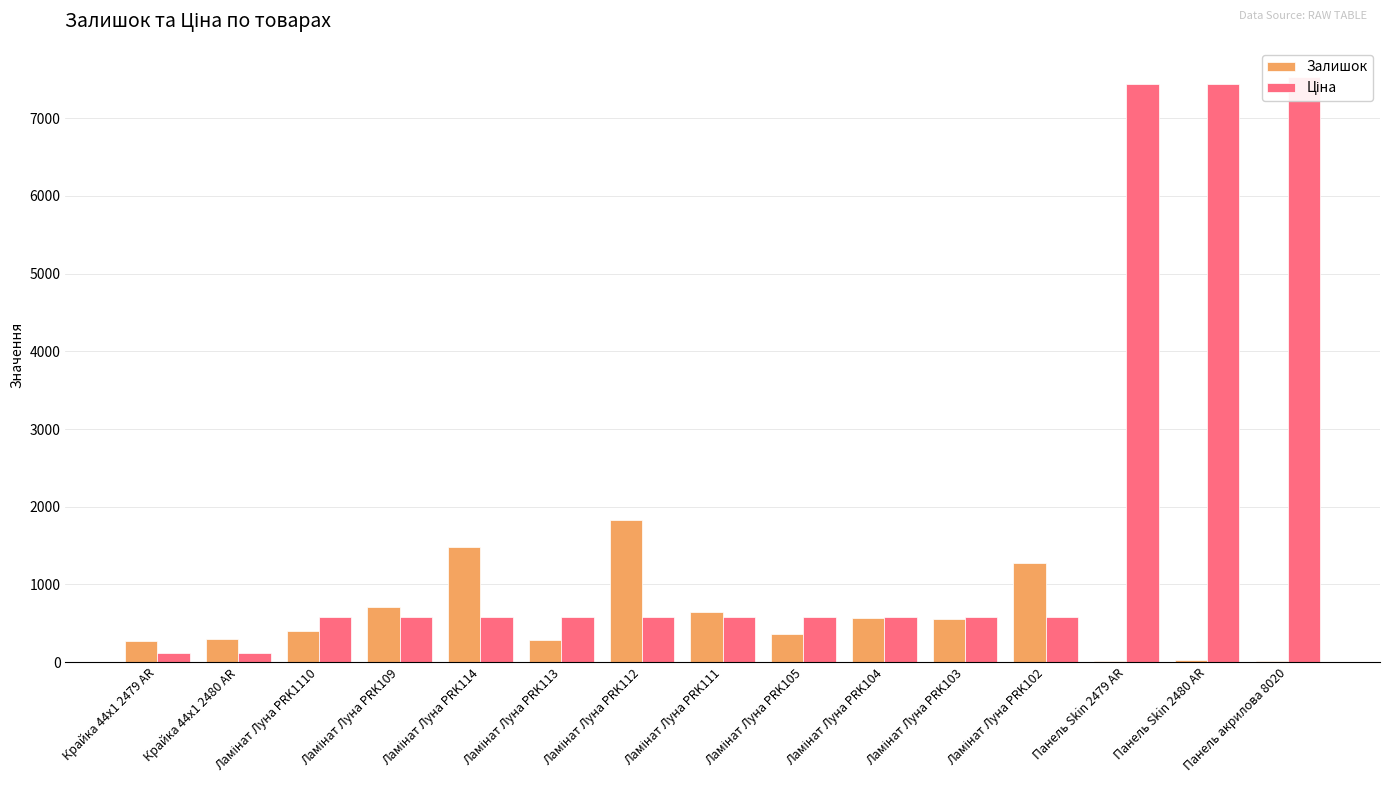

What is the difference between the Ціна values at Ламінат Луна PRK114 and Панель Skin 2479 AR?

6855.8